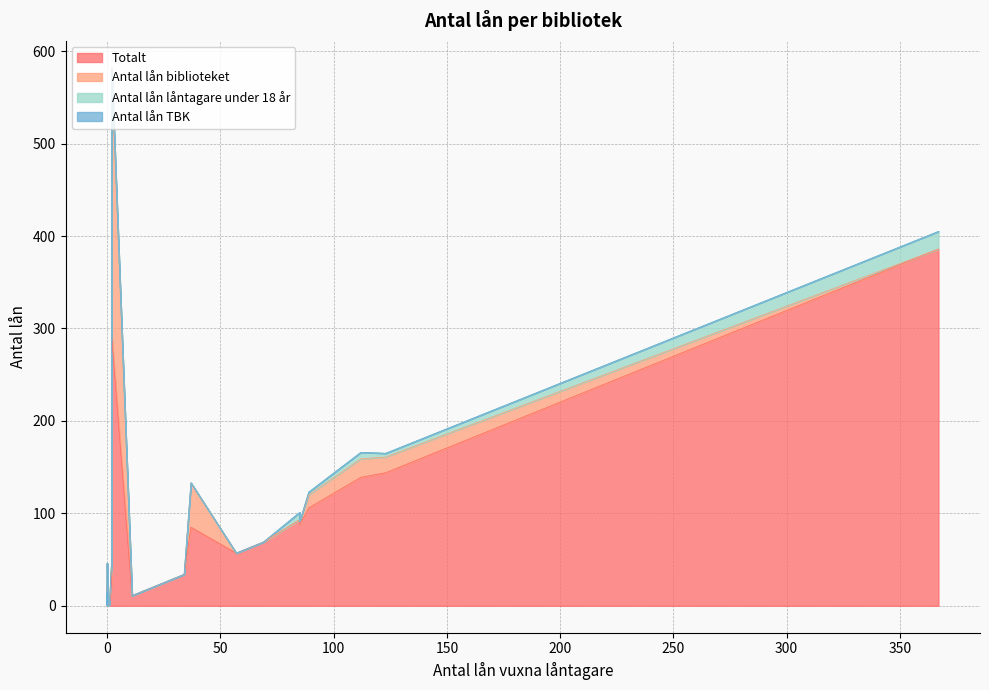

Rank the series at 2 from lowest to highest value.

Antal lån låntagare under 18 år, Antal lån TBK, Antal lån biblioteket, Totalt